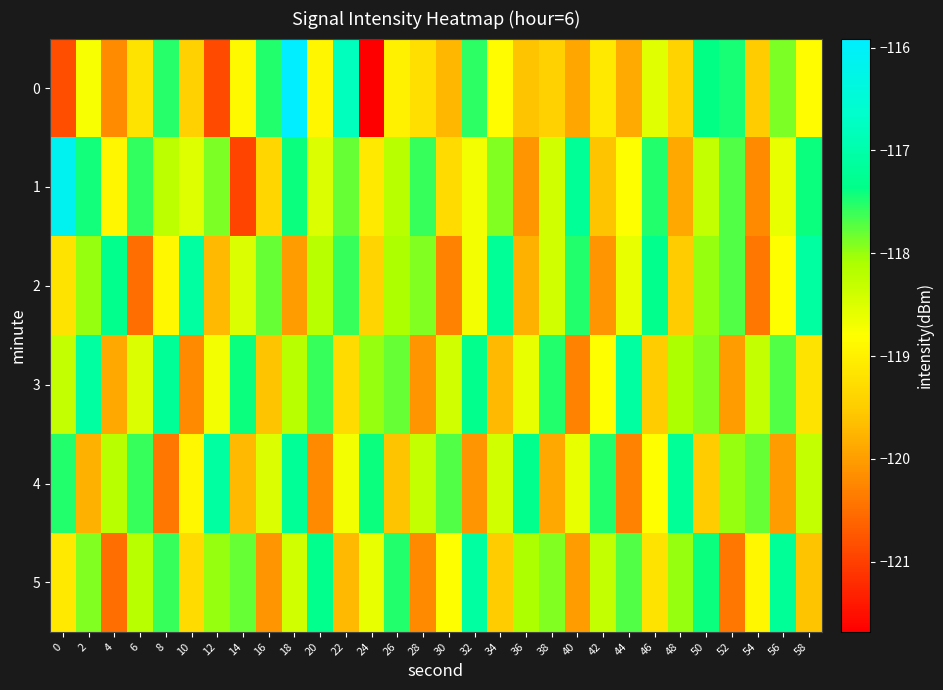

Reading left to right, list all the values displayed in this chart.

0: 0=-120.8	2=-118.7	4=-120.2	6=-119.2	8=-117.5	10=-119.4	12=-120.9	14=-118.9	16=-117.5	18=-115.9	20=-118.9	22=-116.8	24=-121.7	26=-119.0	28=-119.2	30=-119.7	32=-117.5	34=-118.8	36=-119.6	38=-119.4	40=-119.9	42=-119.1	44=-119.9	46=-118.5	48=-119.4	50=-117.4	52=-117.5	54=-119.5	56=-117.9	58=-118.8
1: 0=-116.1	2=-117.4	4=-118.9	6=-117.6	8=-118.2	10=-118.5	12=-117.9	14=-121.0	16=-119.4	18=-117.4	20=-118.5	22=-117.8	24=-119.1	26=-118.2	28=-117.6	30=-119.3	32=-118.7	34=-117.9	36=-120.1	38=-118.4	40=-117.2	42=-119.6	44=-118.8	46=-117.5	48=-119.9	50=-118.3	52=-117.7	54=-120.2	56=-118.6	58=-117.4
2: 0=-119.2	2=-118.0	4=-117.3	6=-120.5	8=-118.9	10=-117.1	12=-119.7	14=-118.5	16=-117.8	18=-120.0	20=-118.2	22=-117.6	24=-119.4	26=-118.1	28=-117.9	30=-120.3	32=-118.7	34=-117.2	36=-119.8	38=-118.4	40=-117.5	42=-120.1	44=-118.6	46=-117.3	48=-119.5	50=-118.0	52=-117.7	54=-120.4	56=-118.8	58=-117.1
3: 0=-118.3	2=-117.1	4=-119.9	6=-118.5	8=-117.2	10=-120.2	12=-118.7	14=-117.4	16=-119.6	18=-118.2	20=-117.6	22=-119.3	24=-118.0	26=-117.8	28=-120.1	30=-118.4	32=-117.3	34=-119.7	36=-118.6	38=-117.5	40=-120.3	42=-118.8	44=-117.1	46=-119.5	48=-118.1	50=-117.9	52=-120.0	54=-118.3	56=-117.7	58=-119.2
4: 0=-117.5	2=-119.8	4=-118.2	6=-117.6	8=-120.4	10=-118.9	12=-117.1	14=-119.7	16=-118.5	18=-117.2	20=-120.2	22=-118.7	24=-117.4	26=-119.6	28=-118.3	30=-117.7	32=-120.1	34=-118.4	36=-117.3	38=-119.9	40=-118.6	42=-117.5	44=-120.3	46=-118.8	48=-117.2	50=-119.5	52=-118.0	54=-117.8	56=-120.0	58=-118.3
5: 0=-119.1	2=-117.9	4=-120.5	6=-118.2	8=-117.6	10=-119.3	12=-118.0	14=-117.8	16=-120.1	18=-118.4	20=-117.3	22=-119.7	24=-118.6	26=-117.5	28=-120.2	30=-118.8	32=-117.1	34=-119.5	36=-118.1	38=-117.9	40=-120.0	42=-118.3	44=-117.7	46=-119.2	48=-118.0	50=-117.4	52=-120.4	54=-118.9	56=-117.2	58=-119.6